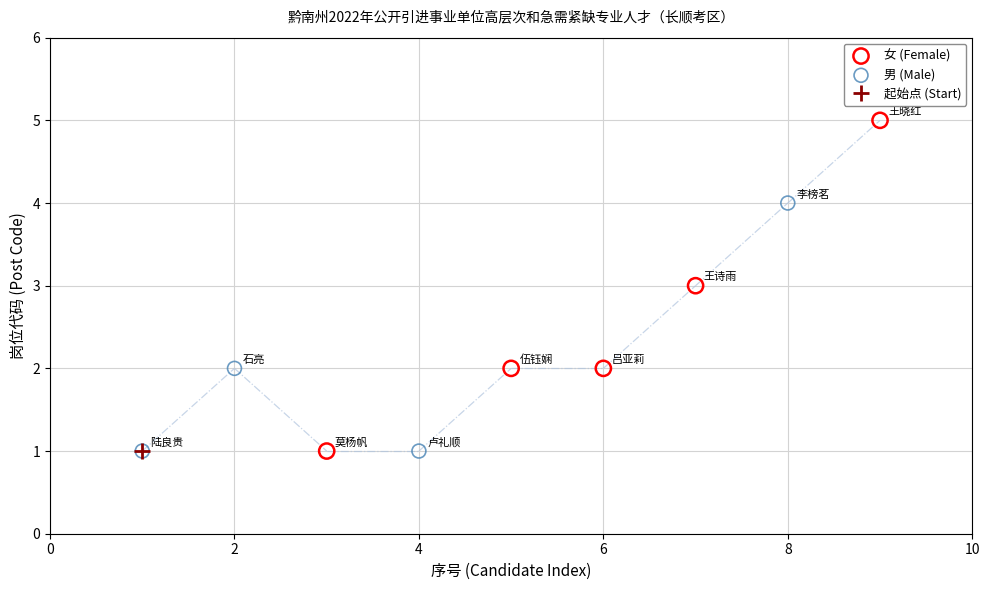

Which series contains the highest Y value?

女 (Female)